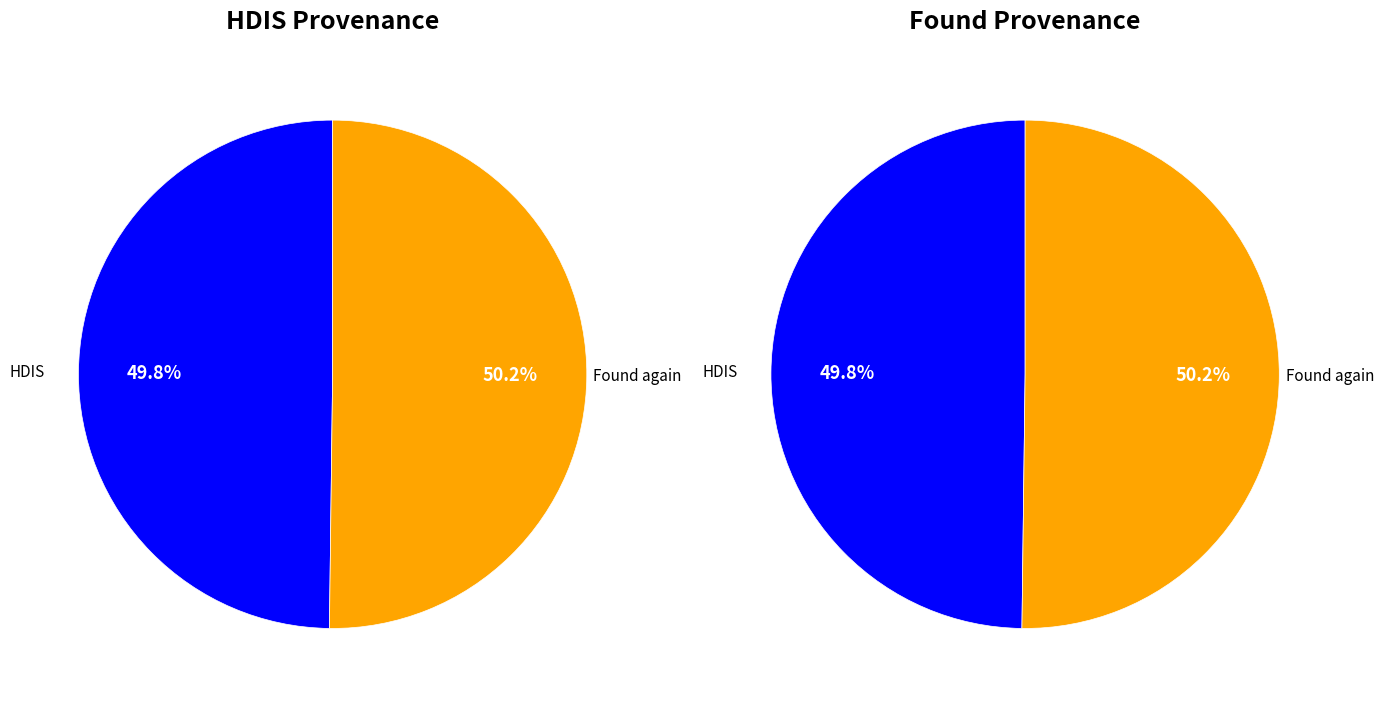

Is the sum of HDIS and Found greater than half?

Yes